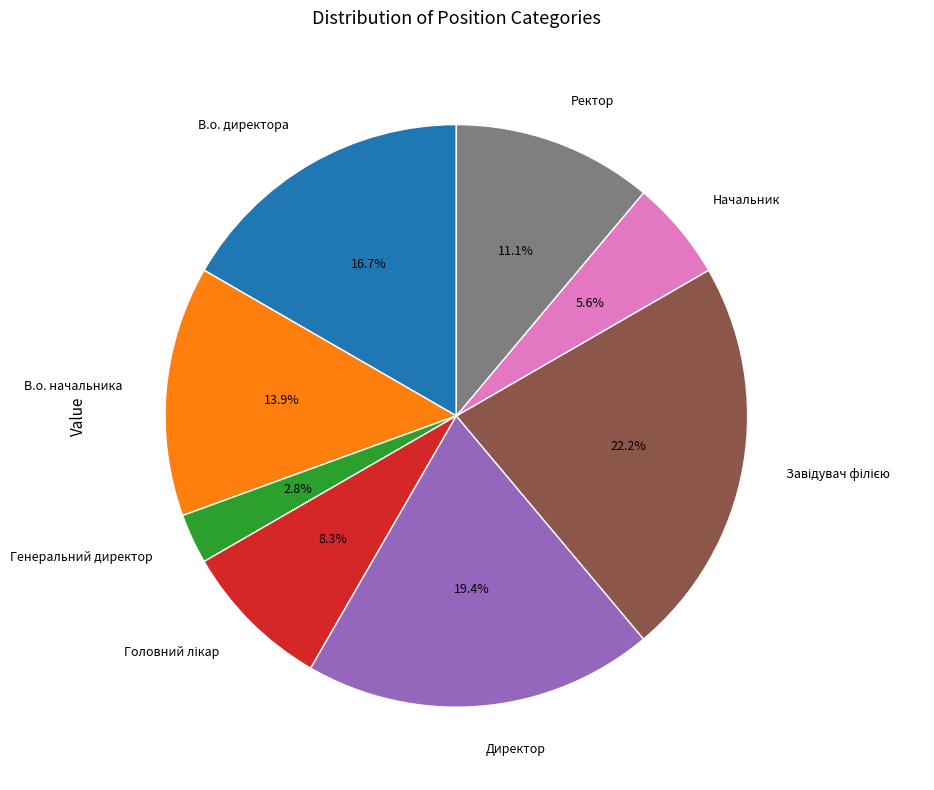

Does any single category account for the majority?

No